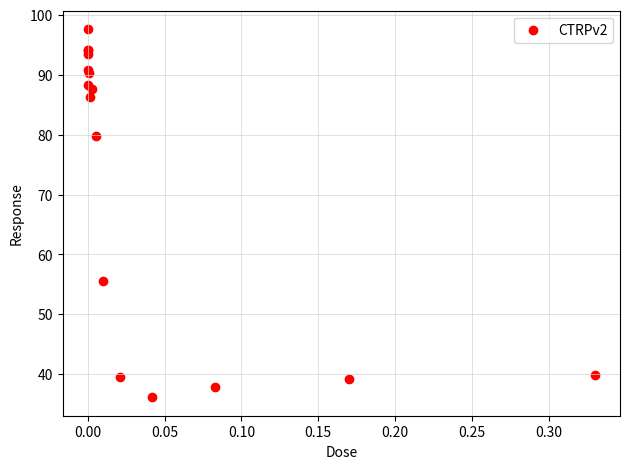

What Y value in the scatter plot is closest to 66?

55.5